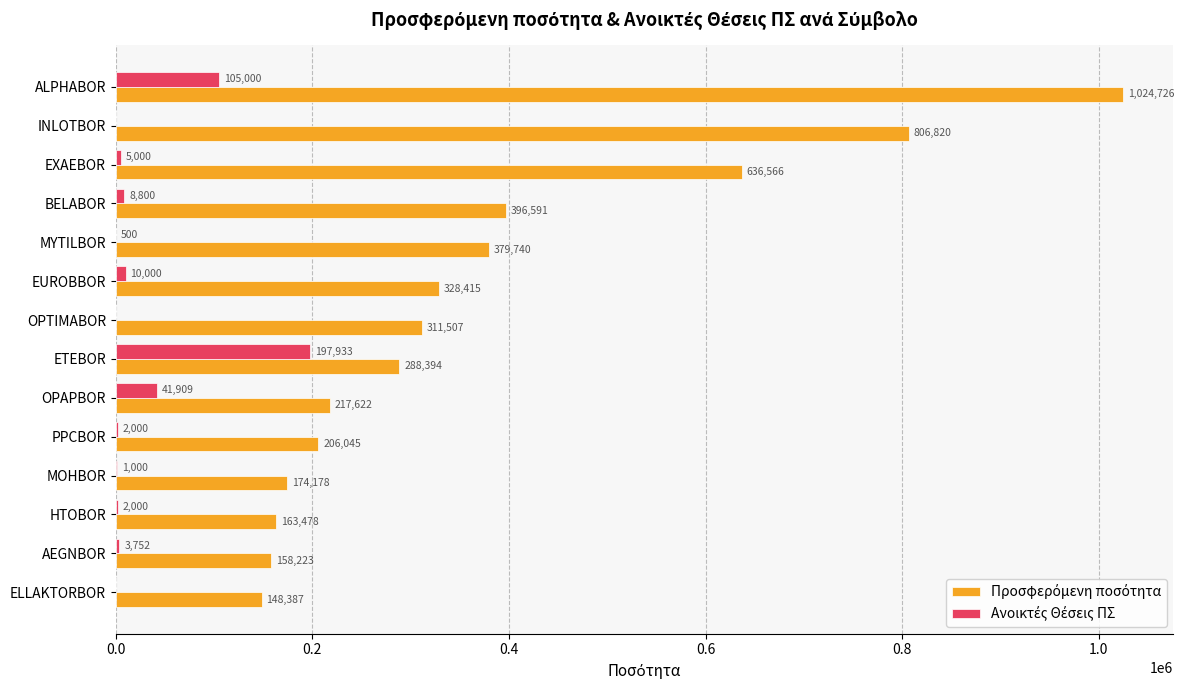

What is the maximum value shown in the chart?

1024726